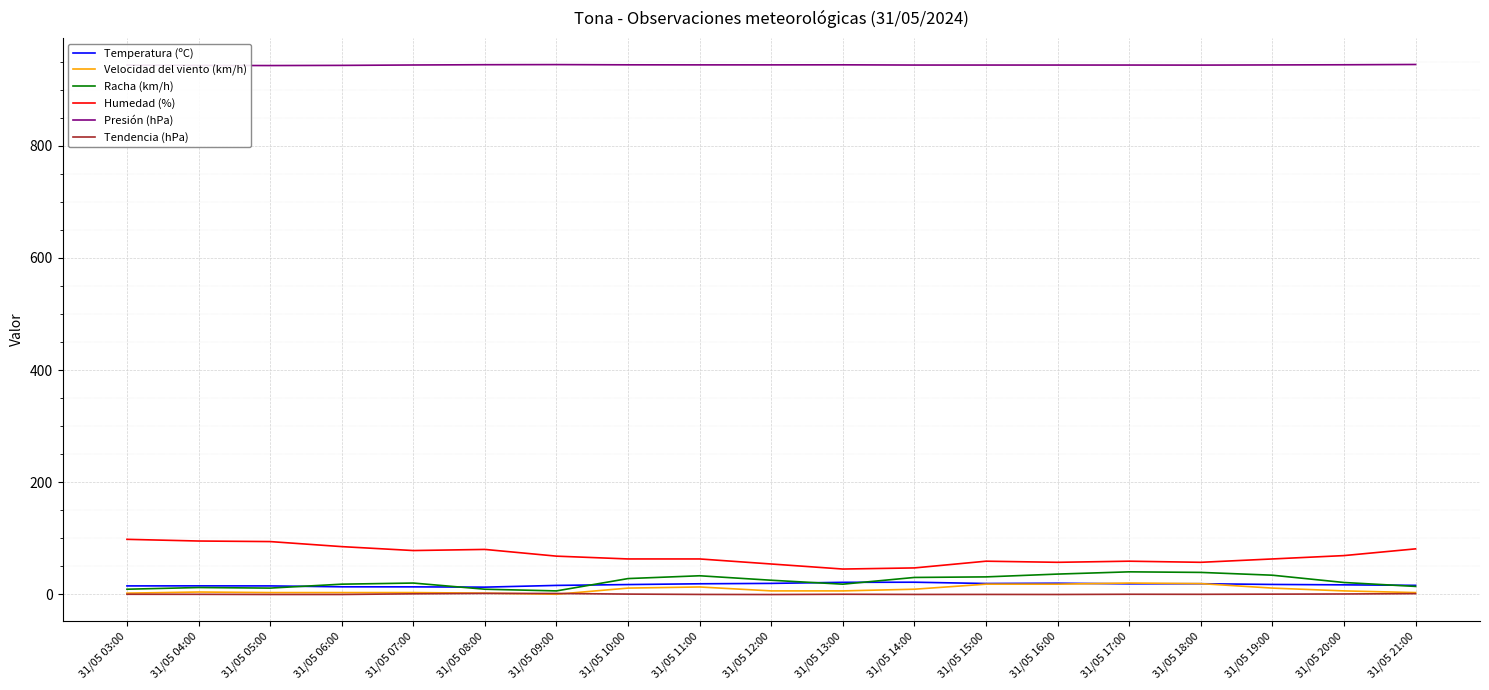

What is the difference between the highest and lowest values at 31/05 14:00?

944.5